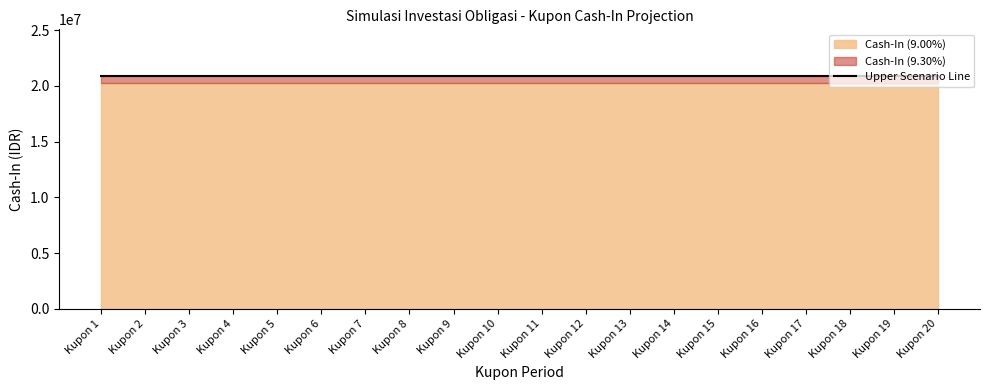

Which series has the largest total across all categories?

Cash-In (9.30%)